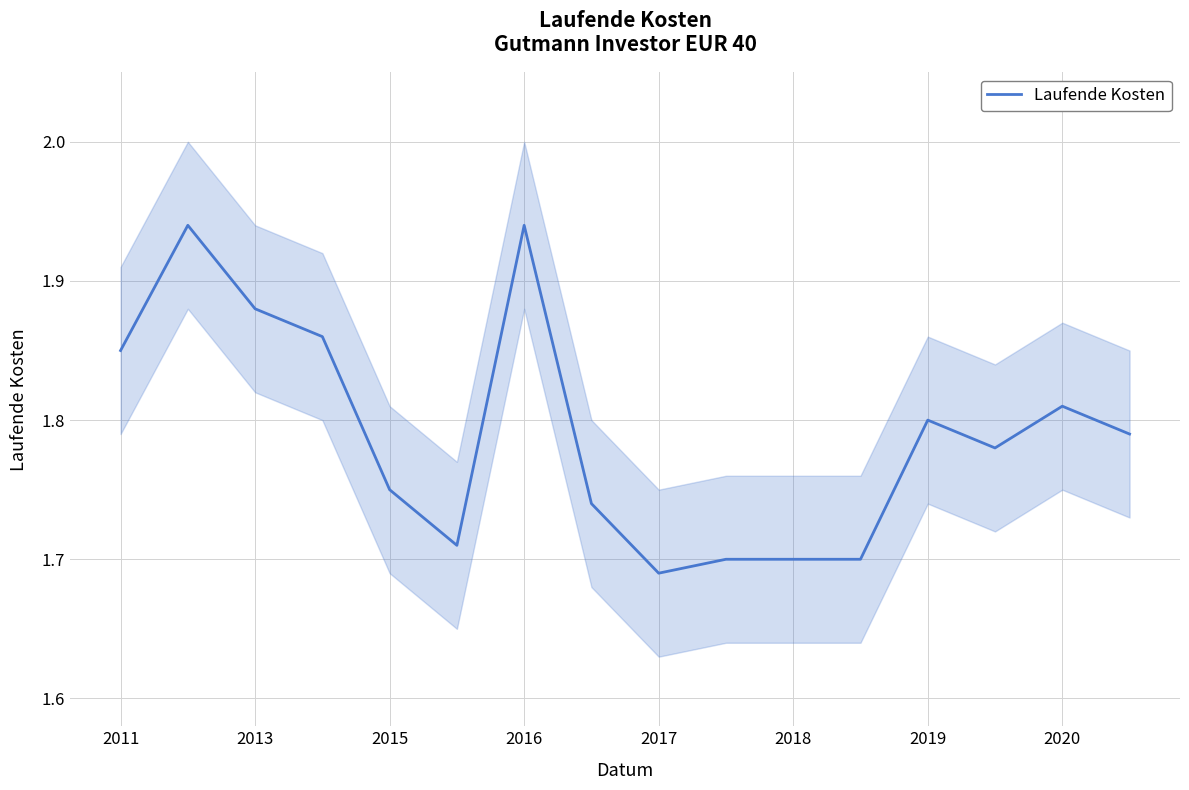

Is it true that Laufende Kosten equals 2.8 at 2019?

False